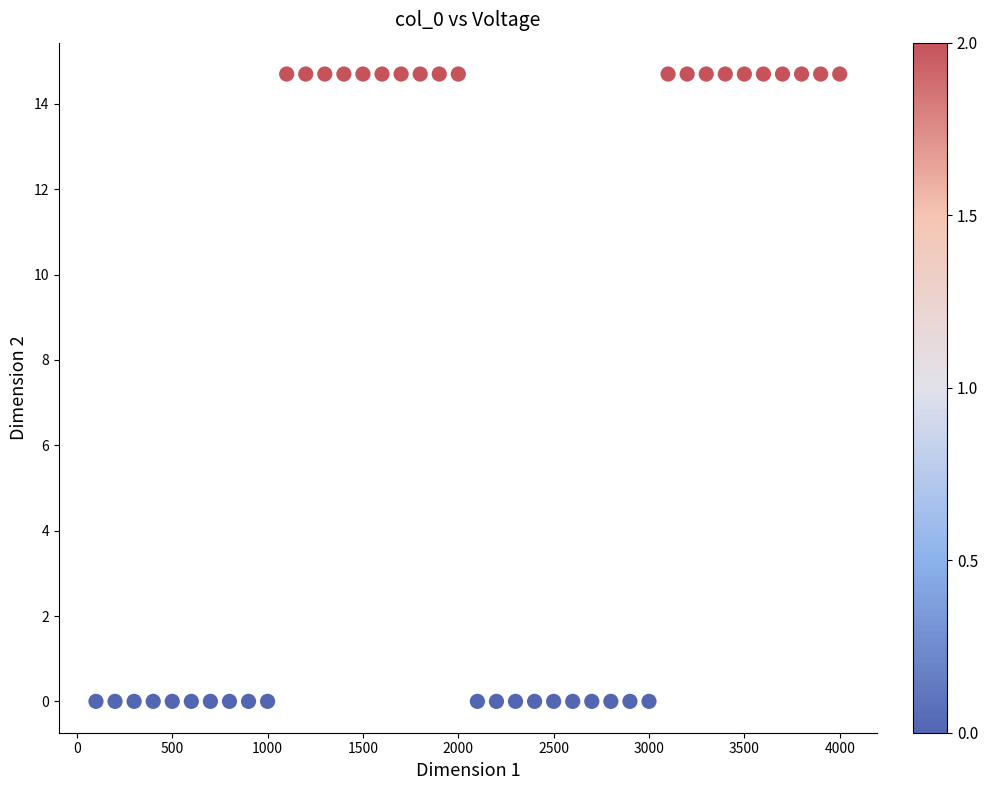

What is the range of X values (max minus min)?

3900.0